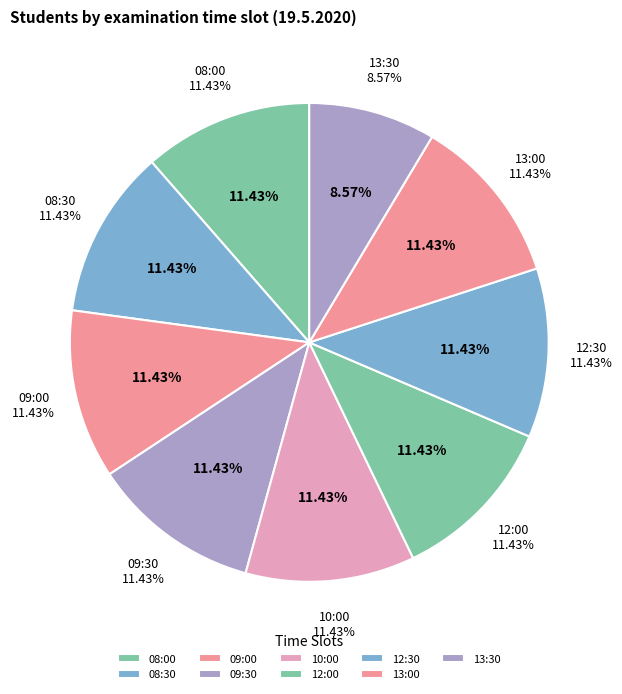

Which slice is the smallest?

13:30